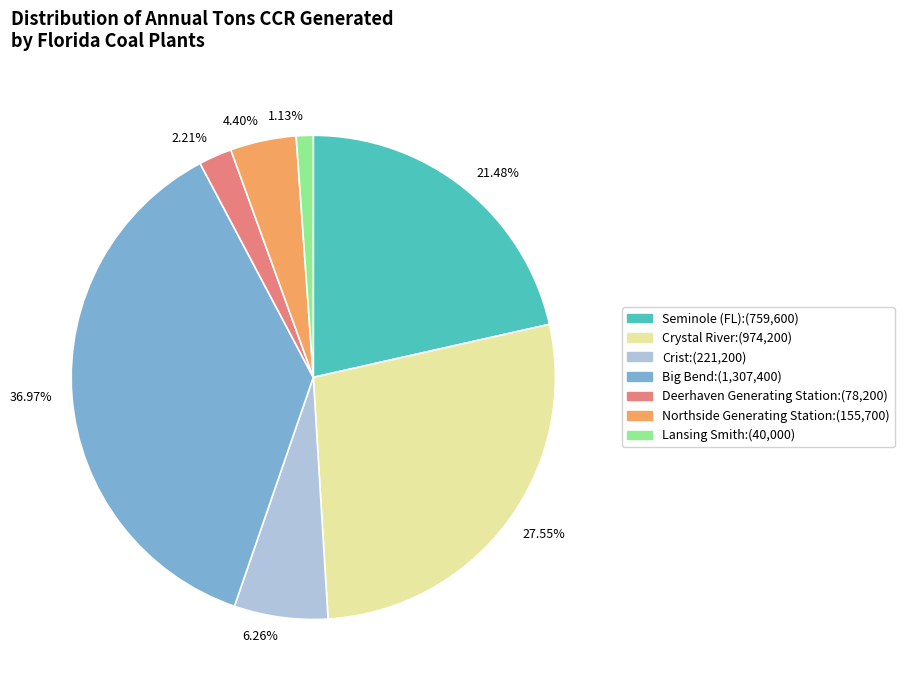

What percentage is the Crystal River slice, to the nearest percent?

28%